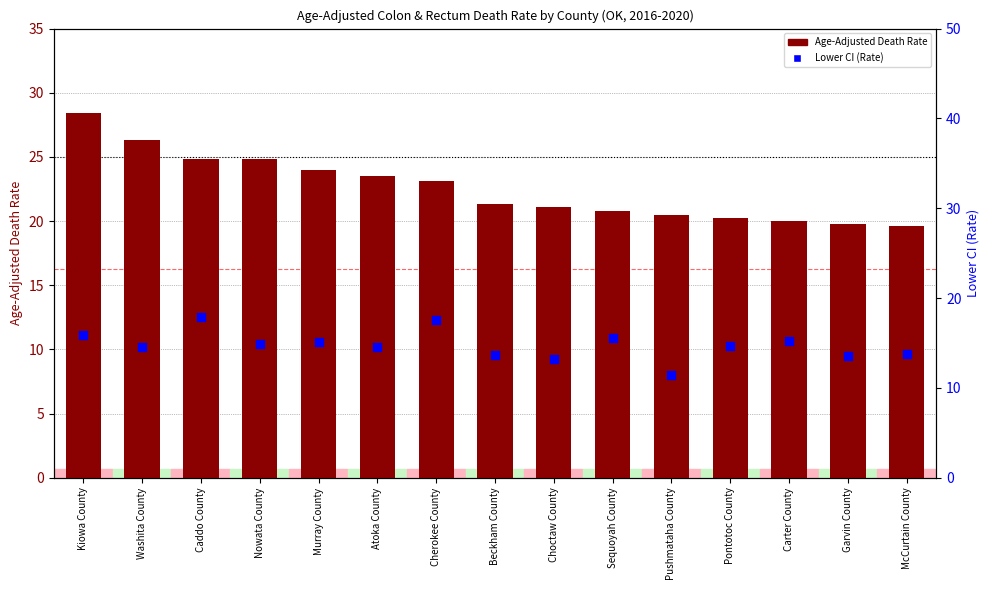

What is the total value across all series at Choctaw County?

34.3